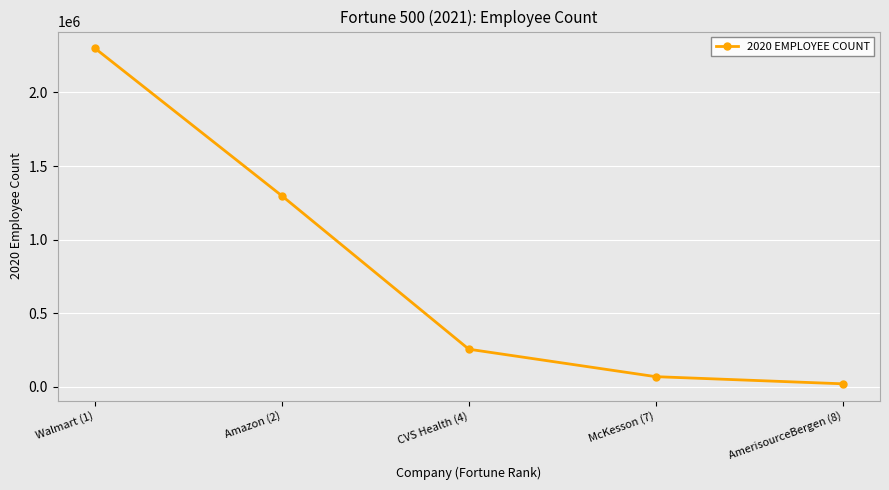

At which category does the chart reach its minimum across all series?

AmerisourceBergen (8)